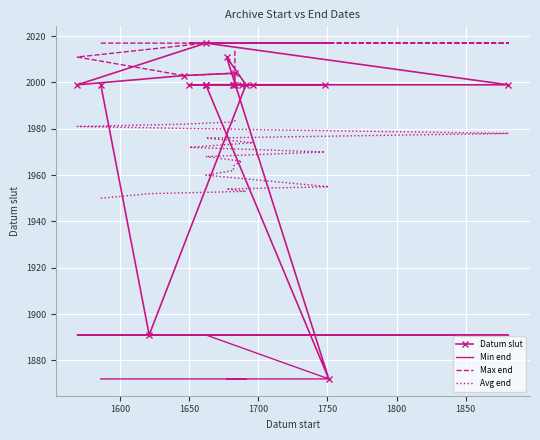

How many lines are shown in the chart?

4